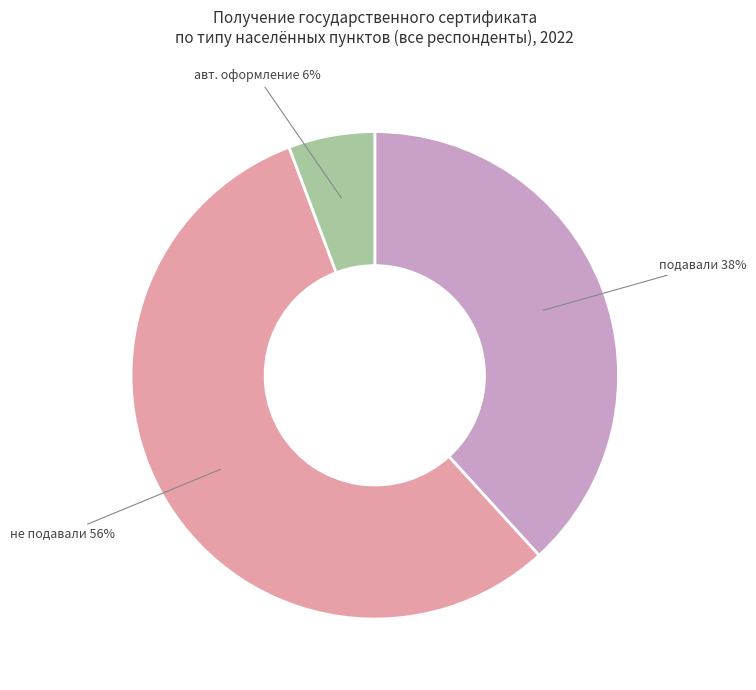

Does any single category account for the majority?

Yes